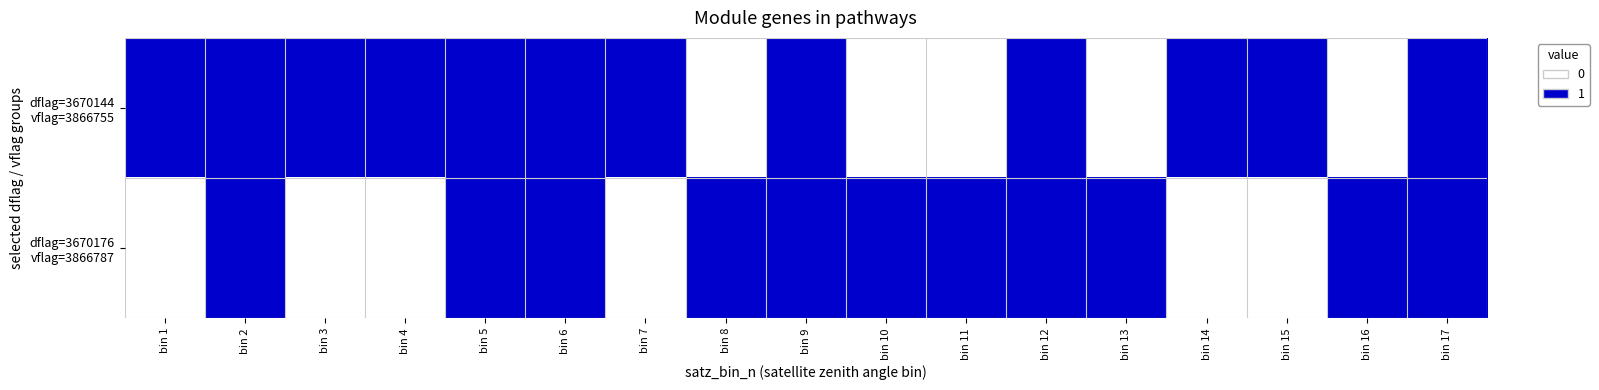

Rank the series at bin 17 from lowest to highest value.

dflag=3670144 vflag=3866755, dflag=3670176 vflag=3866787